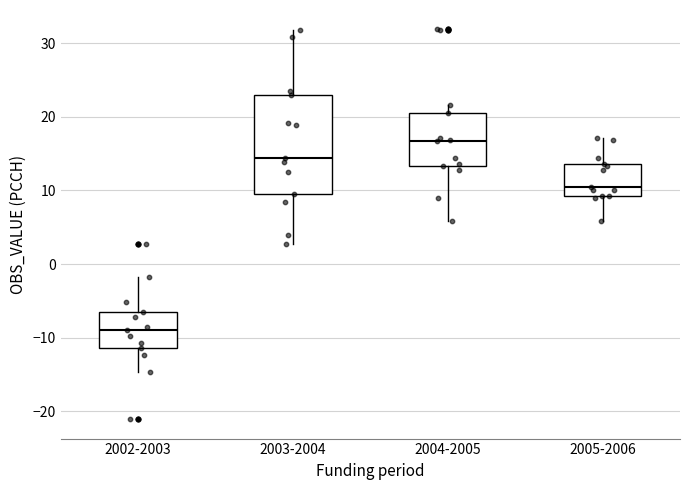

Where is the lower edge of the box for 2004-2005 on the y-axis? The values are not printed on the chart, so give them approximately, as read against the axis.

13